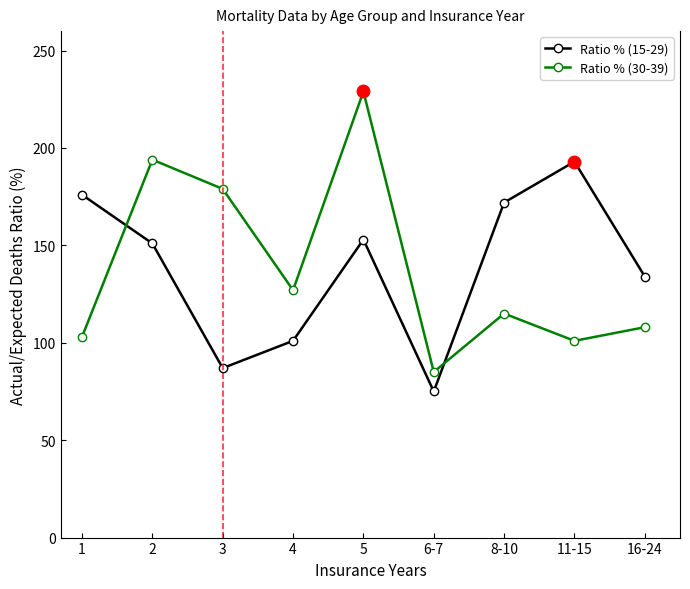

Which series has the widest spread of values?

Ratio % (30-39)